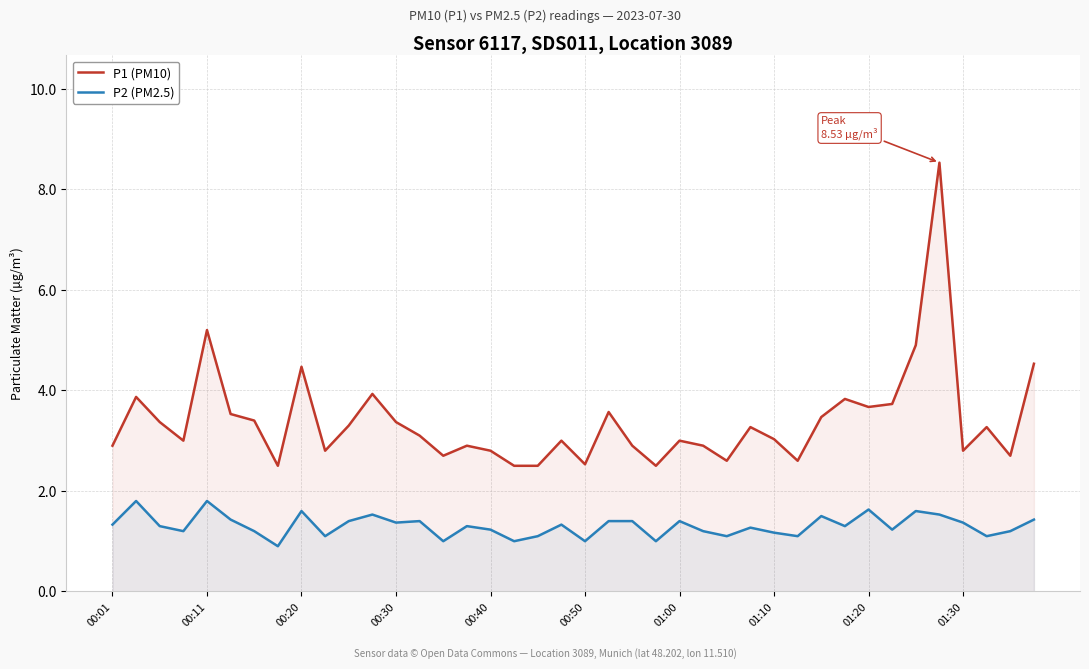

Which series has the largest total across all categories?

P1 (PM10)